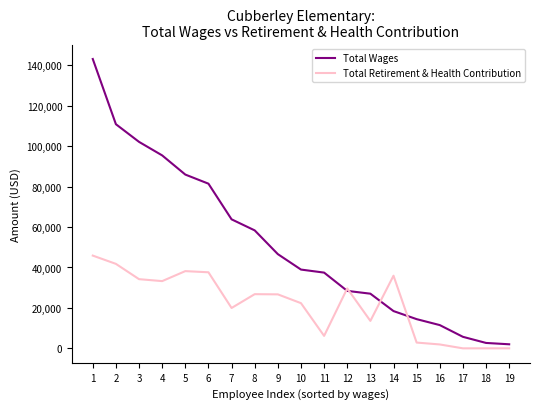

Rank the series by their maximum value, from highest to lowest.

Total Wages, Total Retirement & Health Contribution